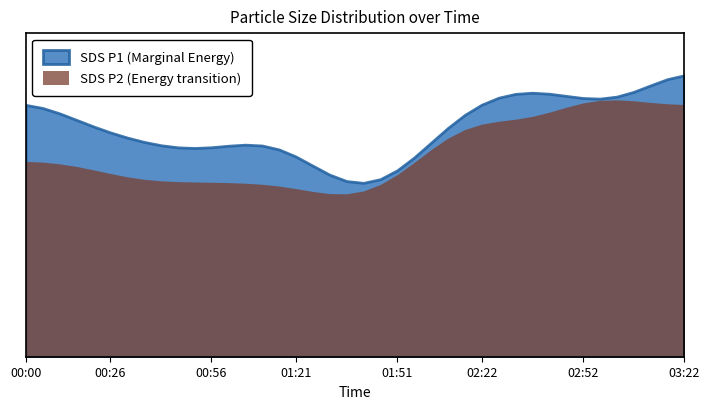

Does the chart have visible grid lines?

No